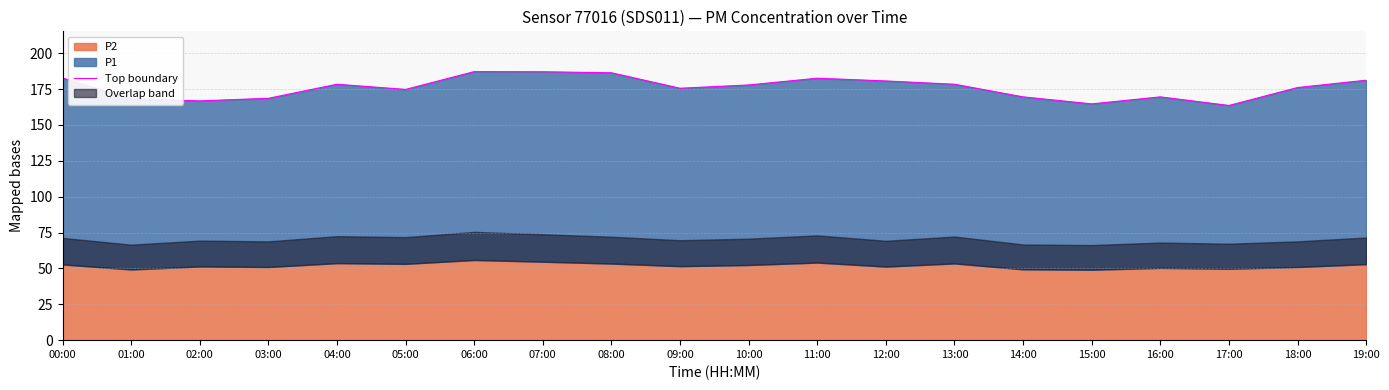

Which category has the highest value across all series?

06:00